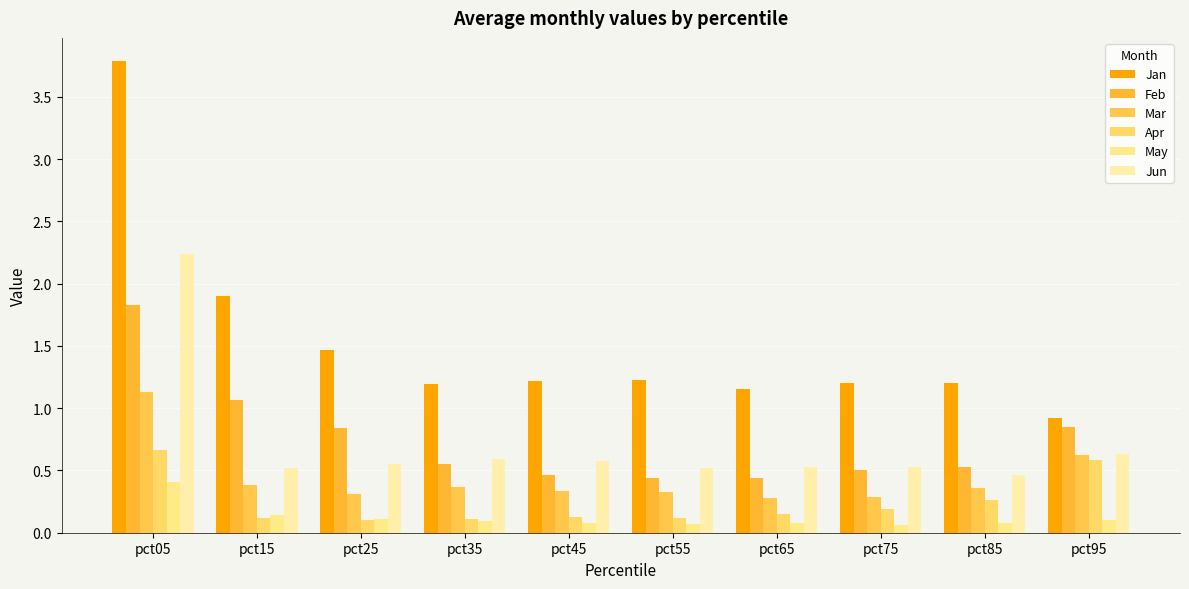

Which category has the lowest value in the Jan series?

pct95